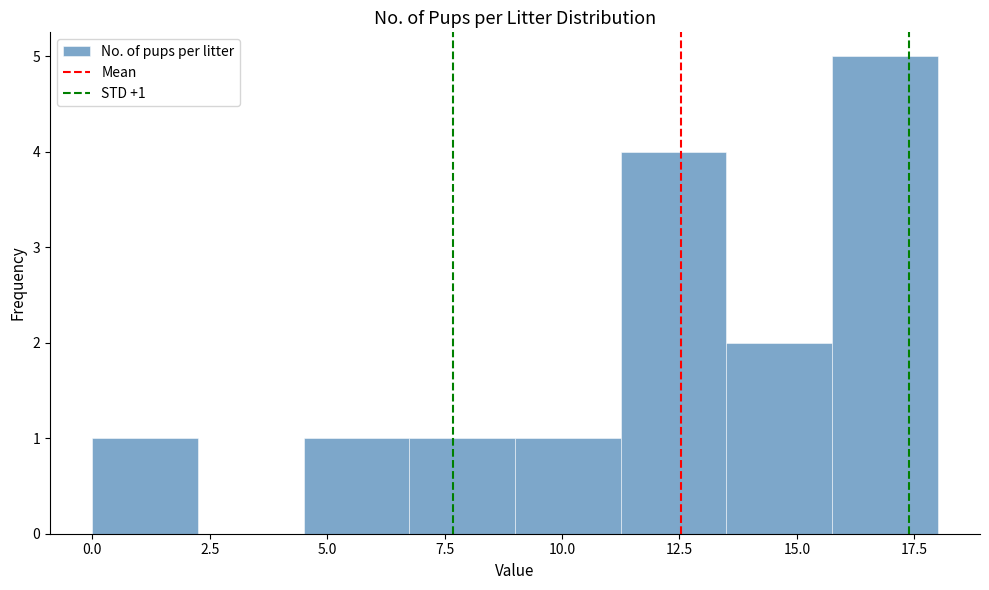

Which range on the x-axis has the tallest bar?

15.75 to 18.00